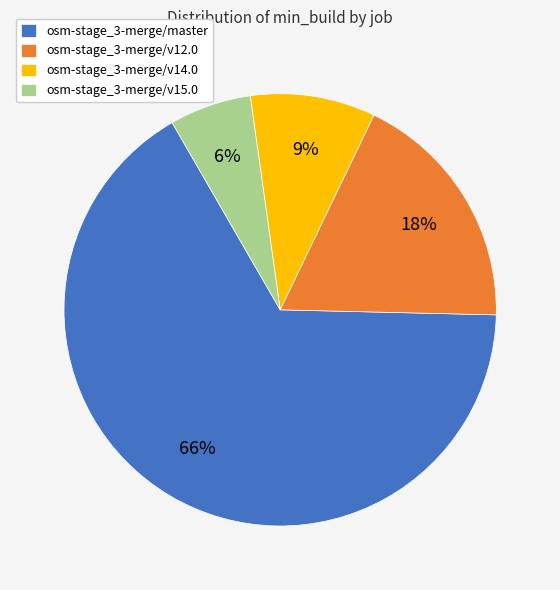

True or false: osm-stage_3-merge/v14.0 accounts for 9% of the total.

True